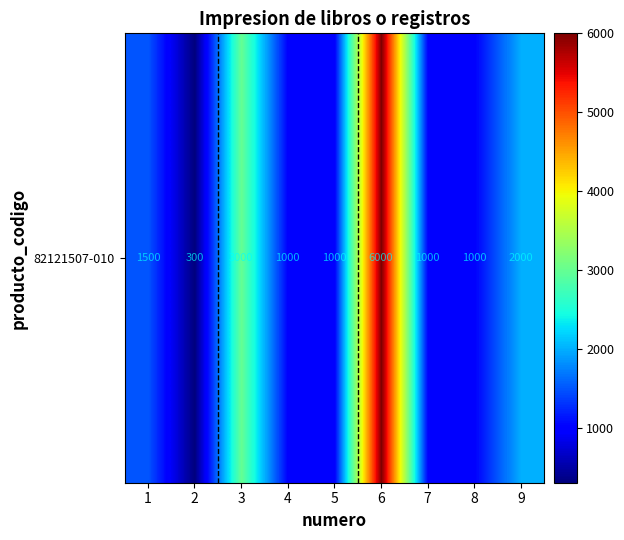

The value at 7 is 1000. True or false?

True